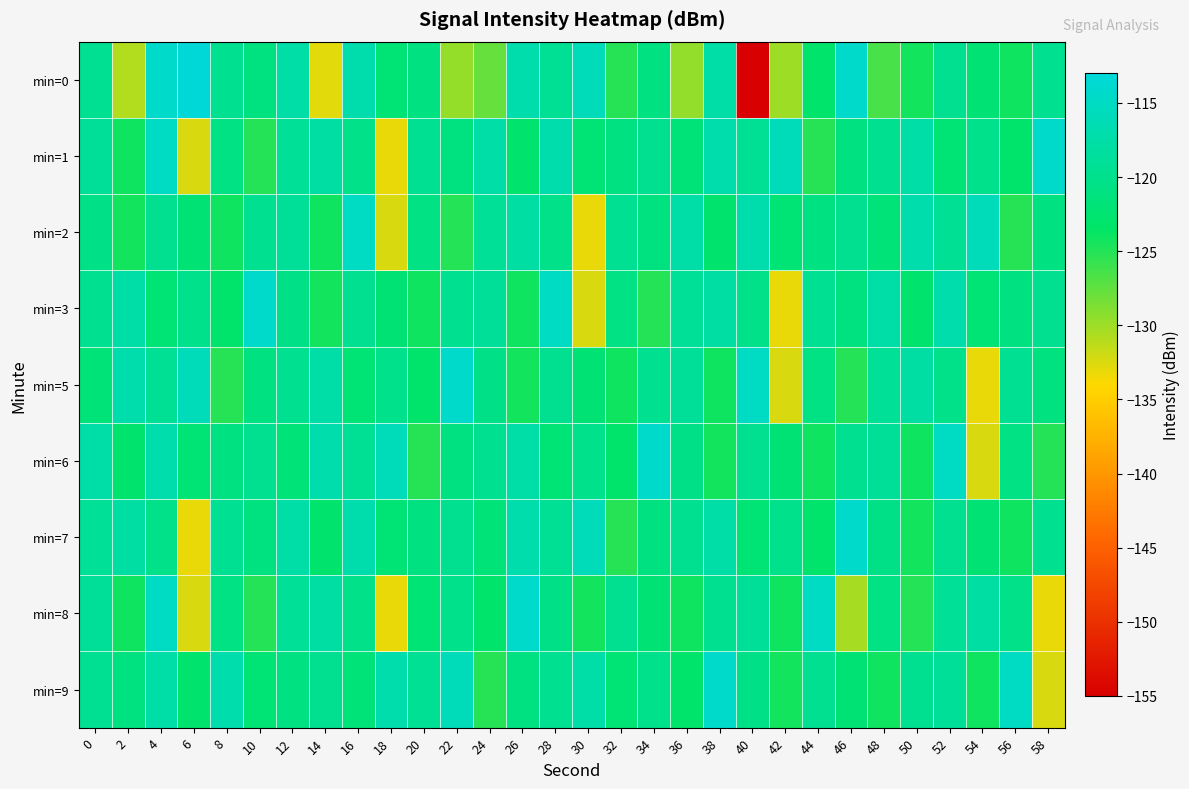

Which has a higher value, 12 or 10?

12